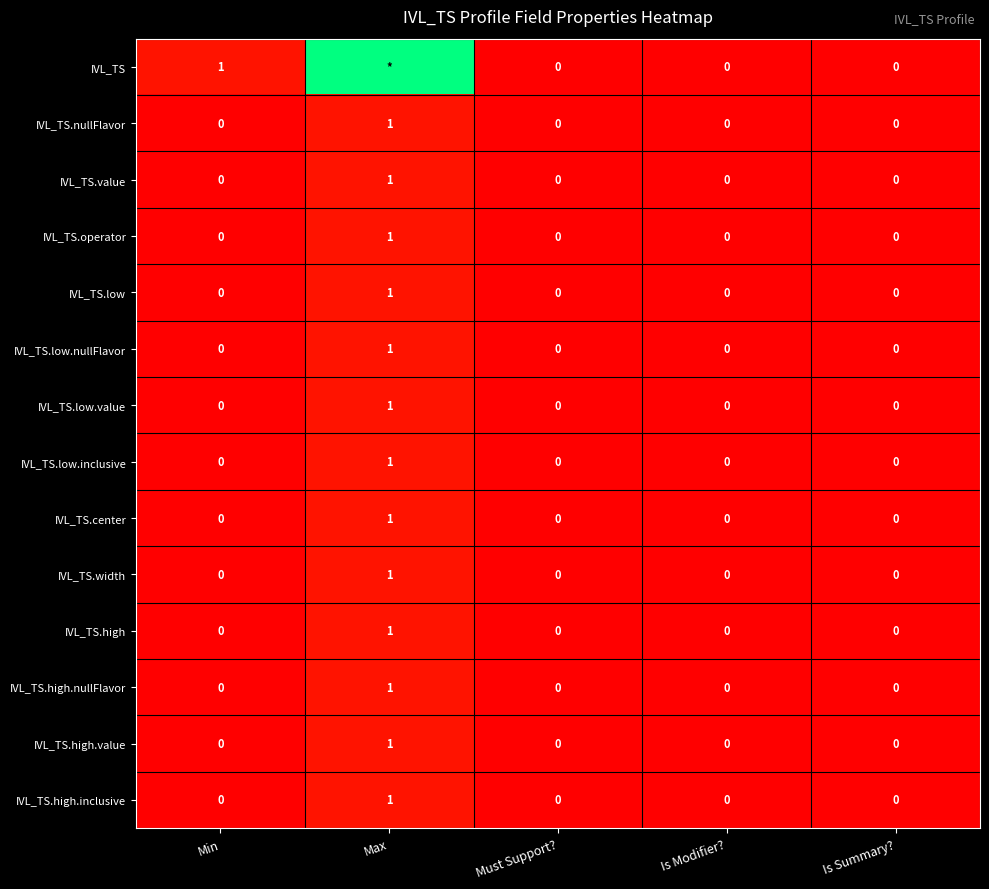

At which label does IVL_TS.low.inclusive reach its peak?

Max